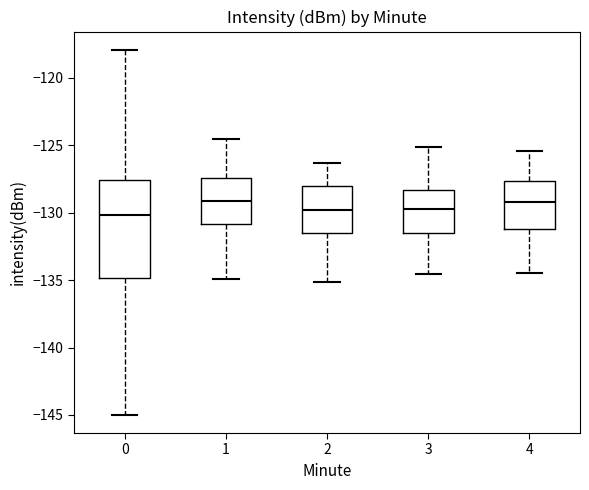

Reading left to right, read every box against the y-axis: the position of its median line, the range the box covers, and the ends of its whiskers. The values are not printed on the chart, so give them approximately, as read against the axis.

0: median -130.0, box -135.0 to -127.5, whiskers -145.0 to -118.0
1: median -129.0, box -131.0 to -127.5, whiskers -135.0 to -124.5
2: median -130.0, box -131.5 to -128.0, whiskers -135.0 to -126.5
3: median -130.0, box -131.5 to -128.5, whiskers -134.5 to -125.0
4: median -129.0, box -131.0 to -127.5, whiskers -134.5 to -125.5